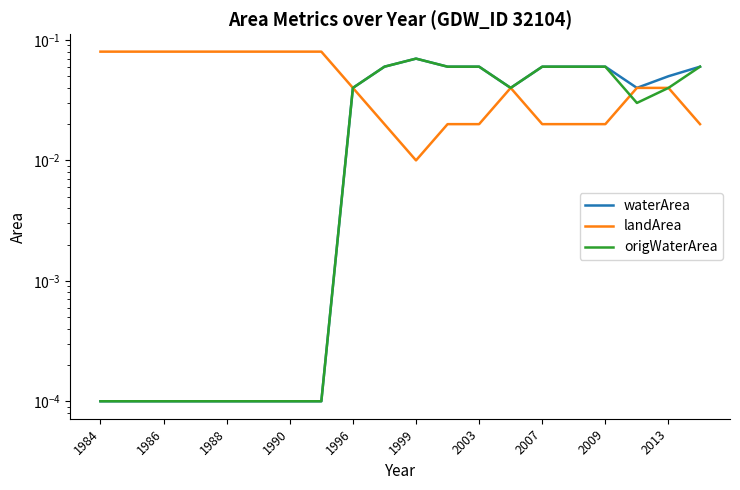

What is the total value across all series at 17?

0.1